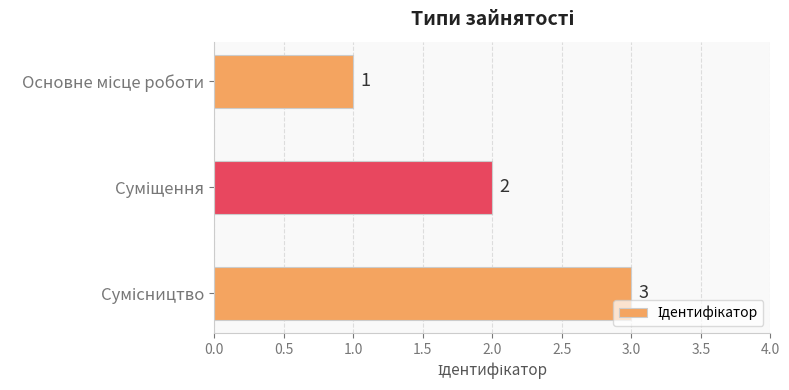

What is the sum of all values?

6